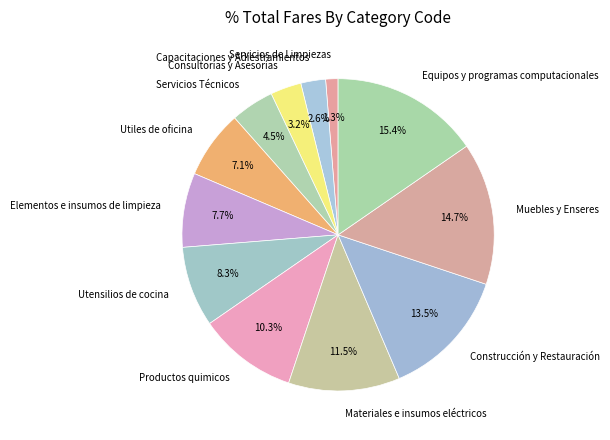

To the nearest percent, what is the difference between the Servicios de Limpiezas and Utiles de oficina slice percentages?

6%